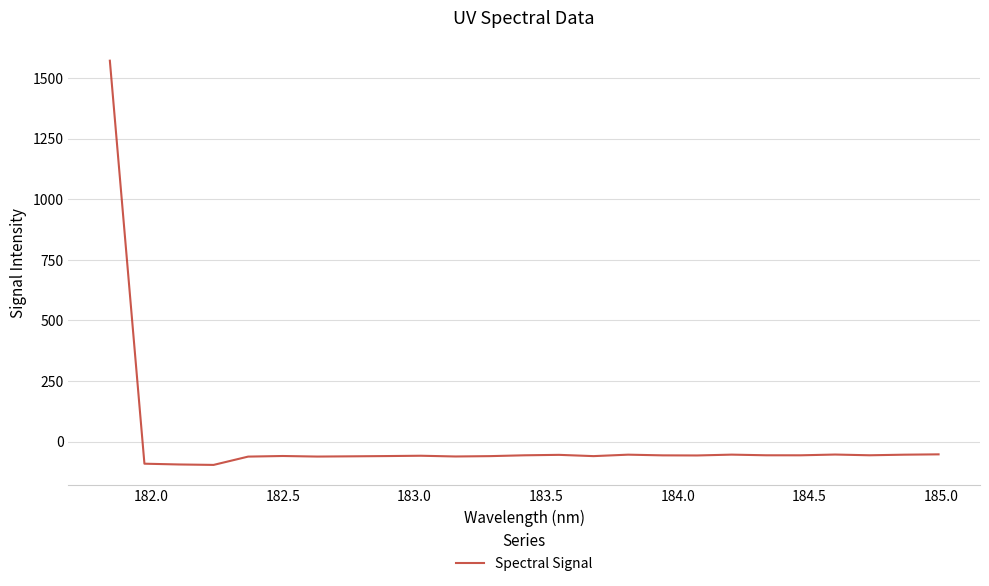

What is the smallest value displayed?

-95.9